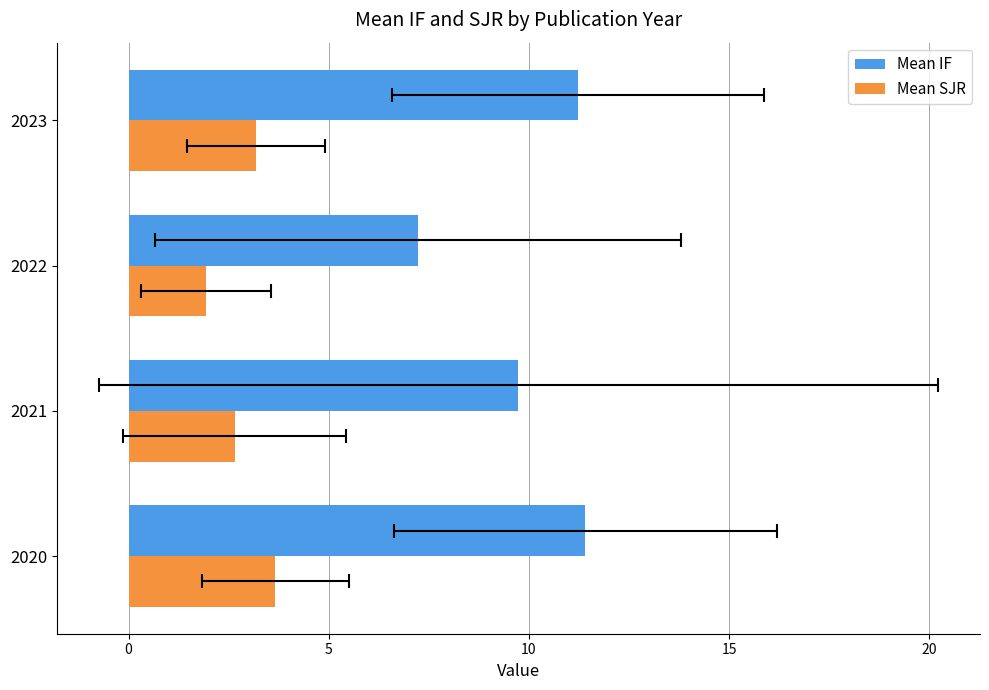

Is it true that Mean IF equals 4.0 at 2022?

False